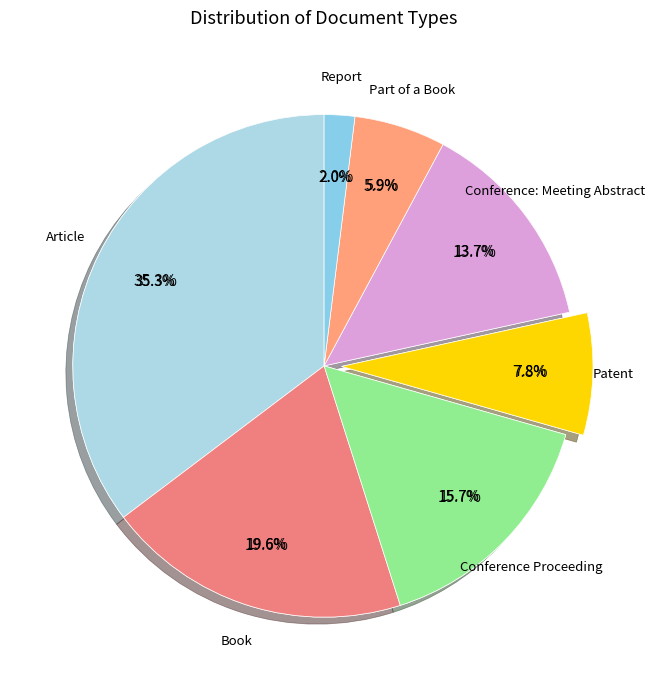

What is the smallest slice in the pie chart?

Report